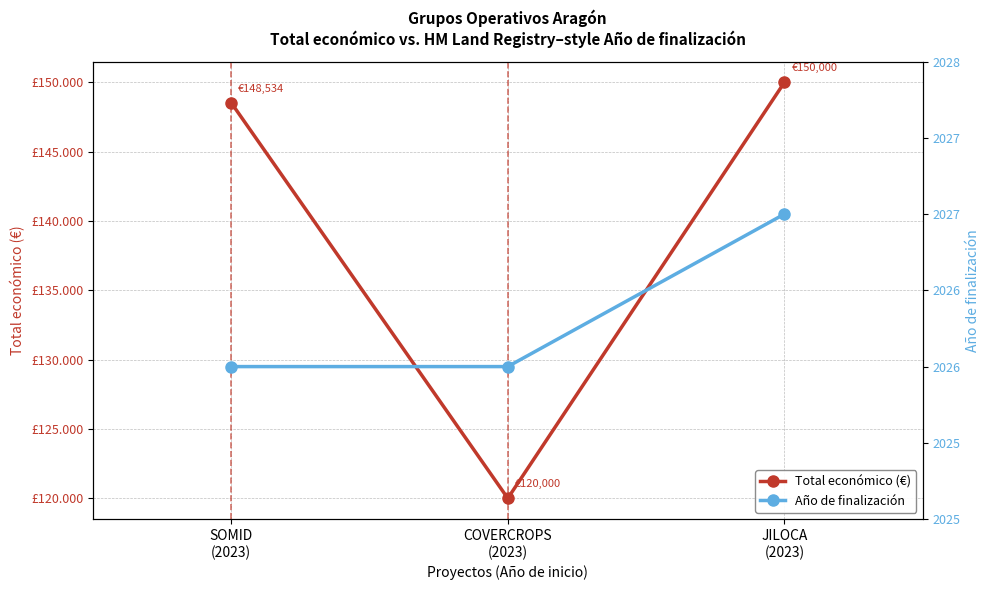

The Total económico (€) series shows 80013 at SOMID
(2023). True or false?

False